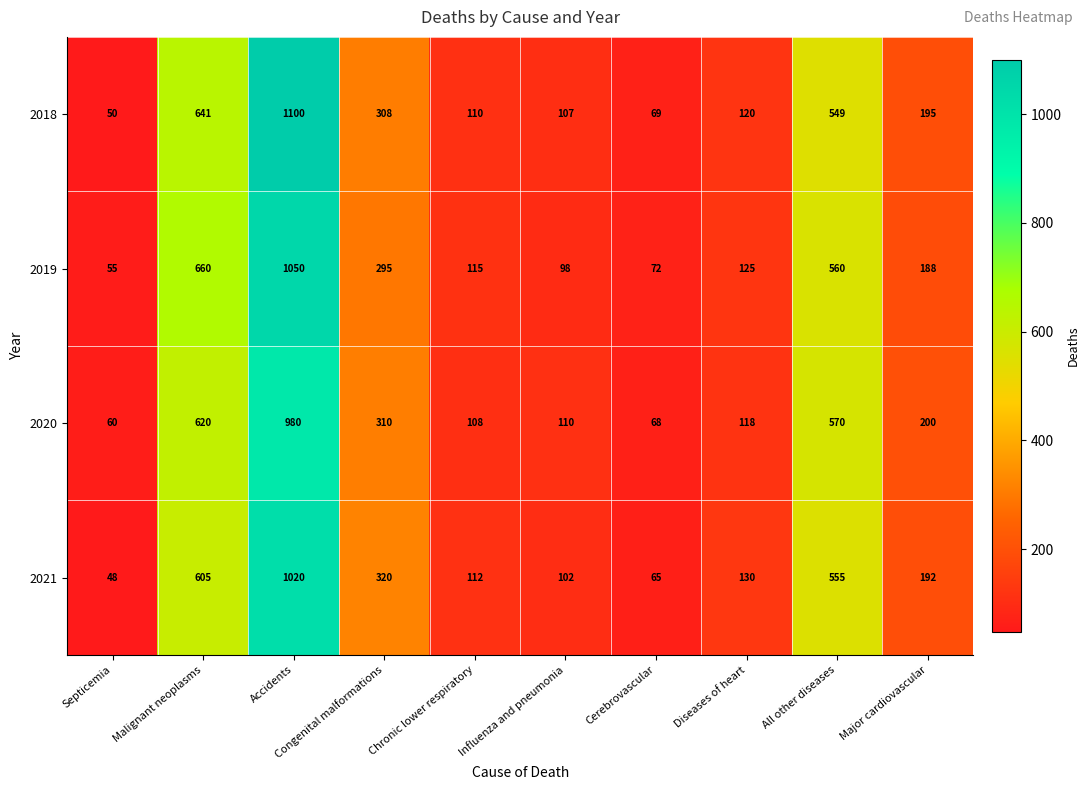

At which category is the sum across all series the highest?

Accidents